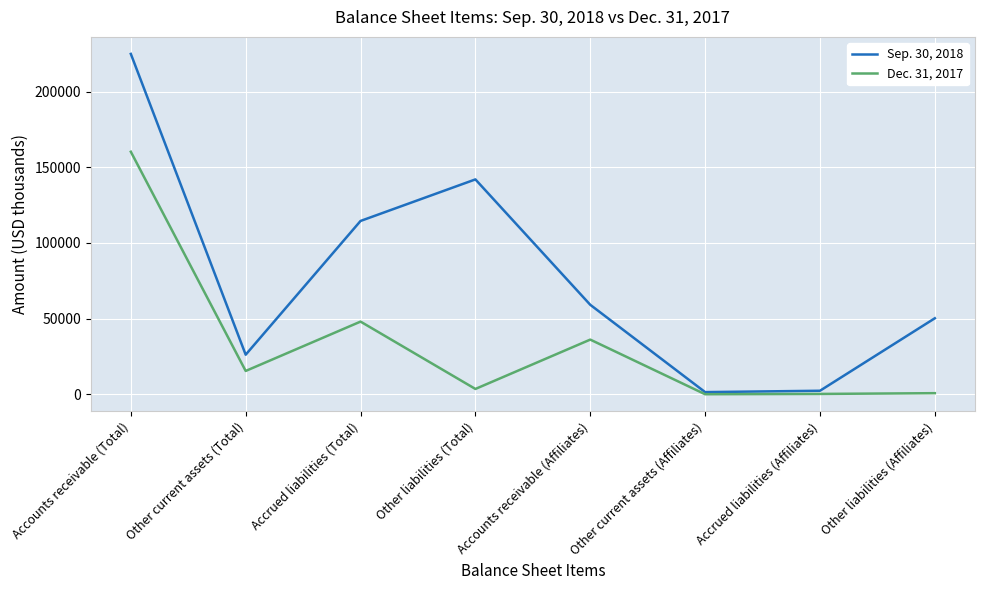

What is the maximum value shown in the chart?

224887